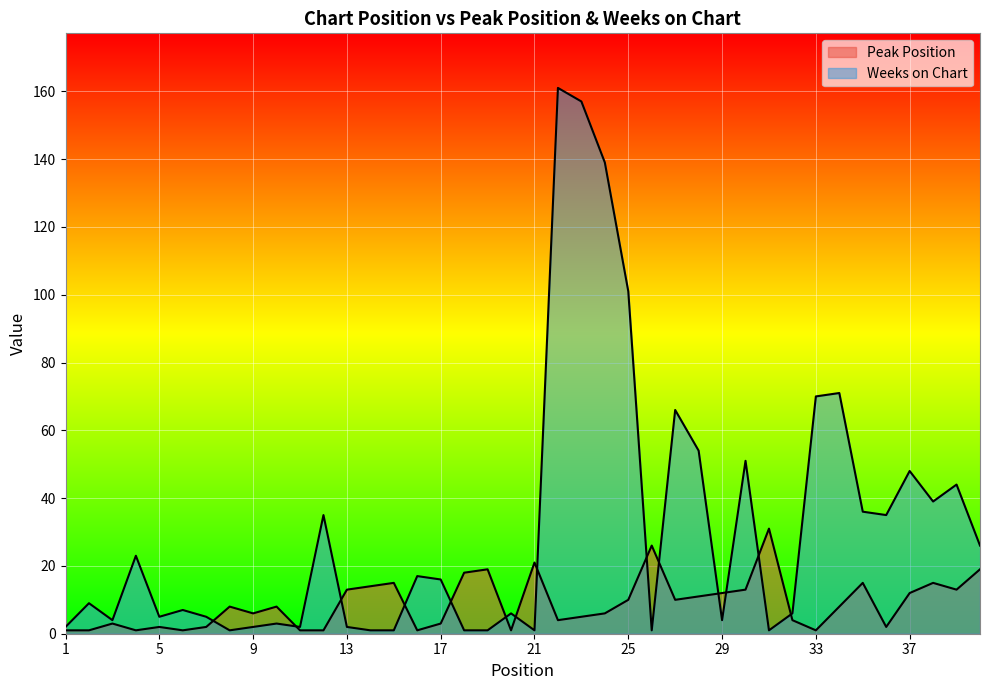

What is the total value across all series at 7?

7